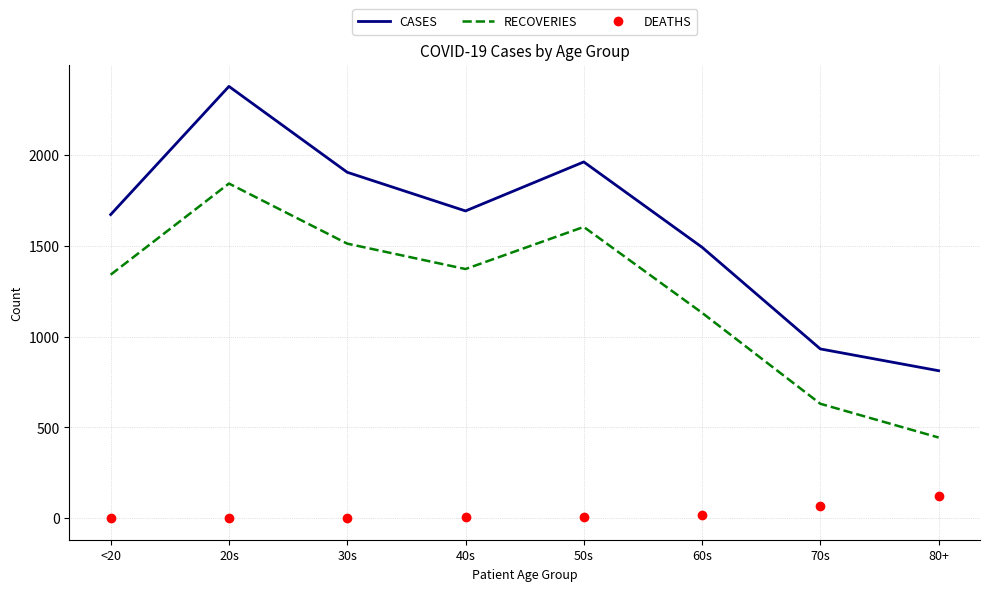

What is the sum of all CASES values?

12845